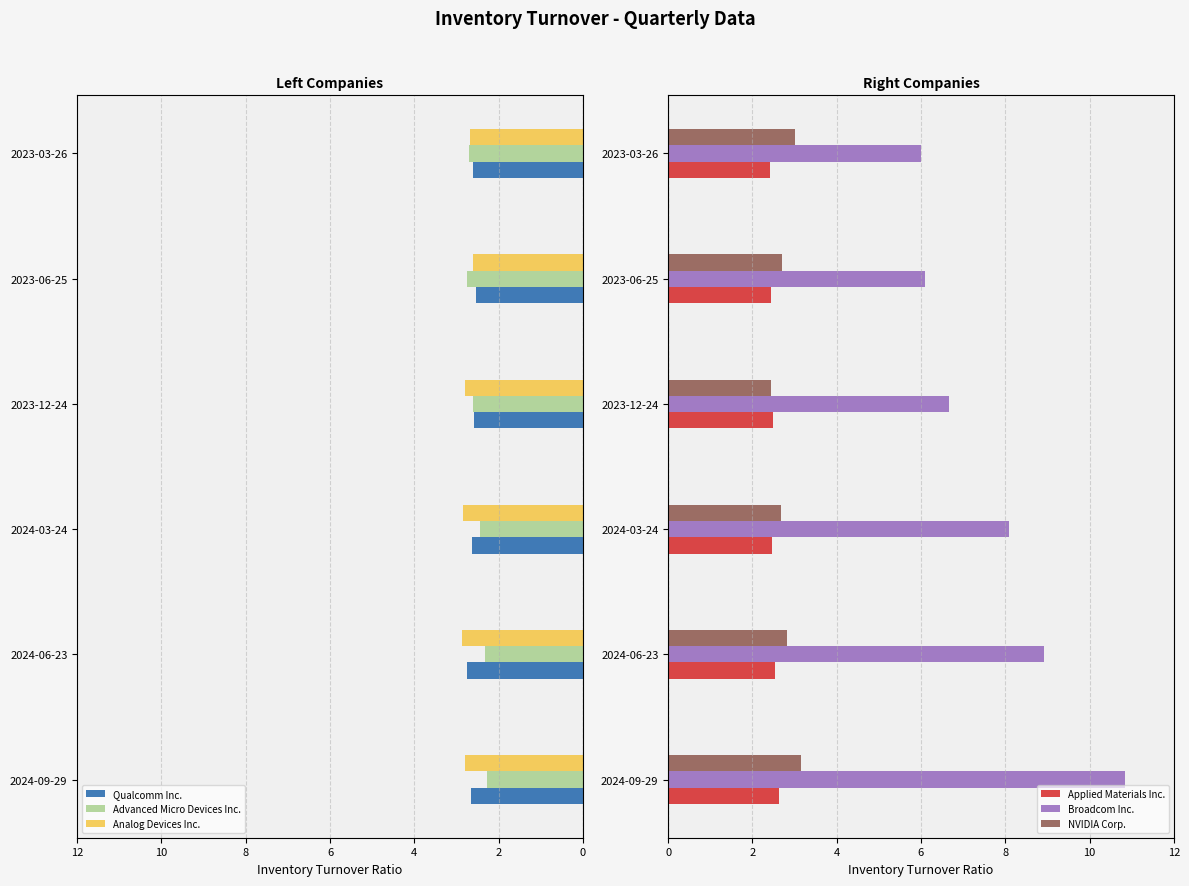

Is it true that Applied Materials Inc. equals 2.5 at 2023-12-24?

True